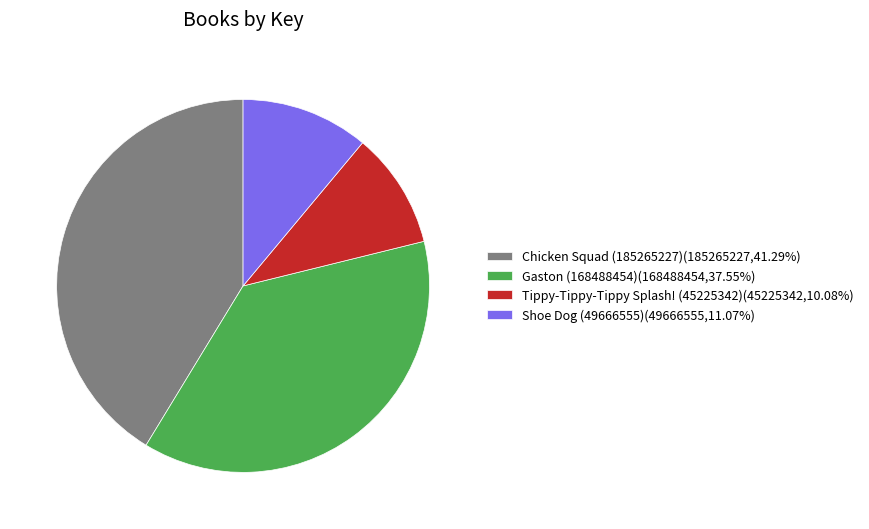

Which slice is the smallest?

Tippy-Tippy-Tippy Splash! (45225342)